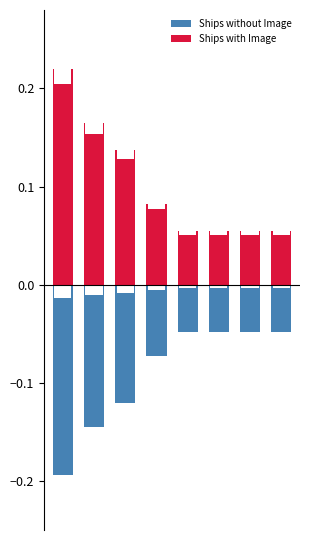

What is the maximum value shown in the chart?

0.2